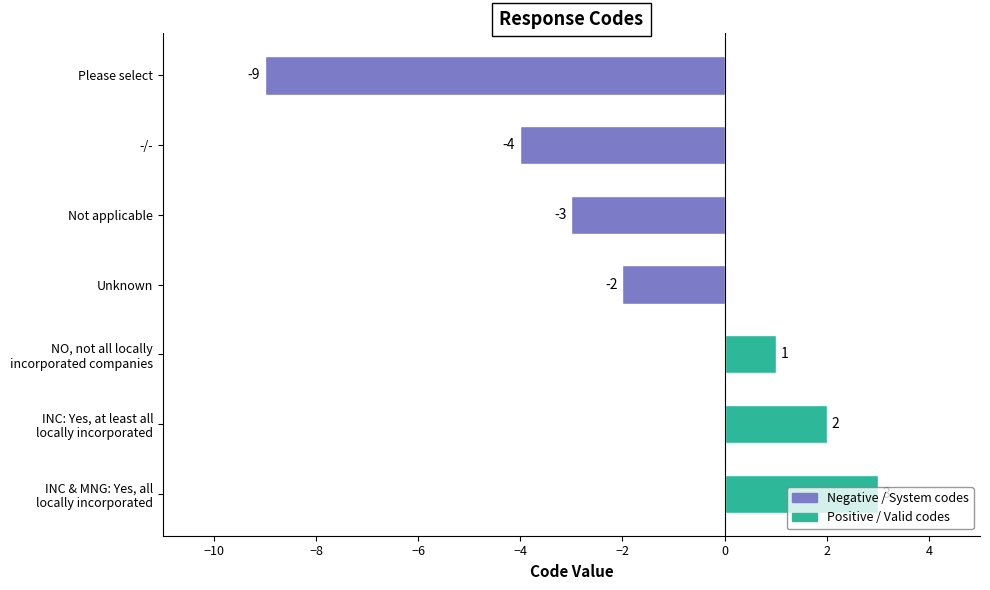

Does the chart contain stacked bars?

No